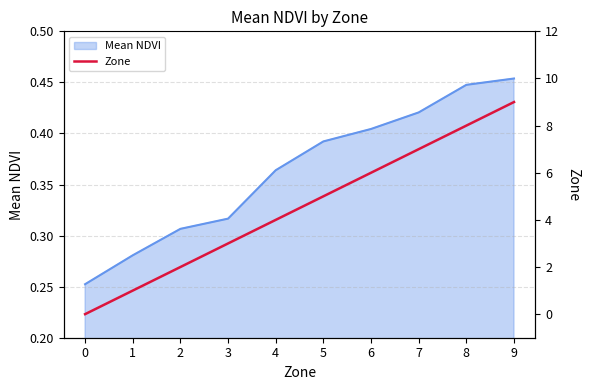

True or false: the data shows 9 at 9.

True